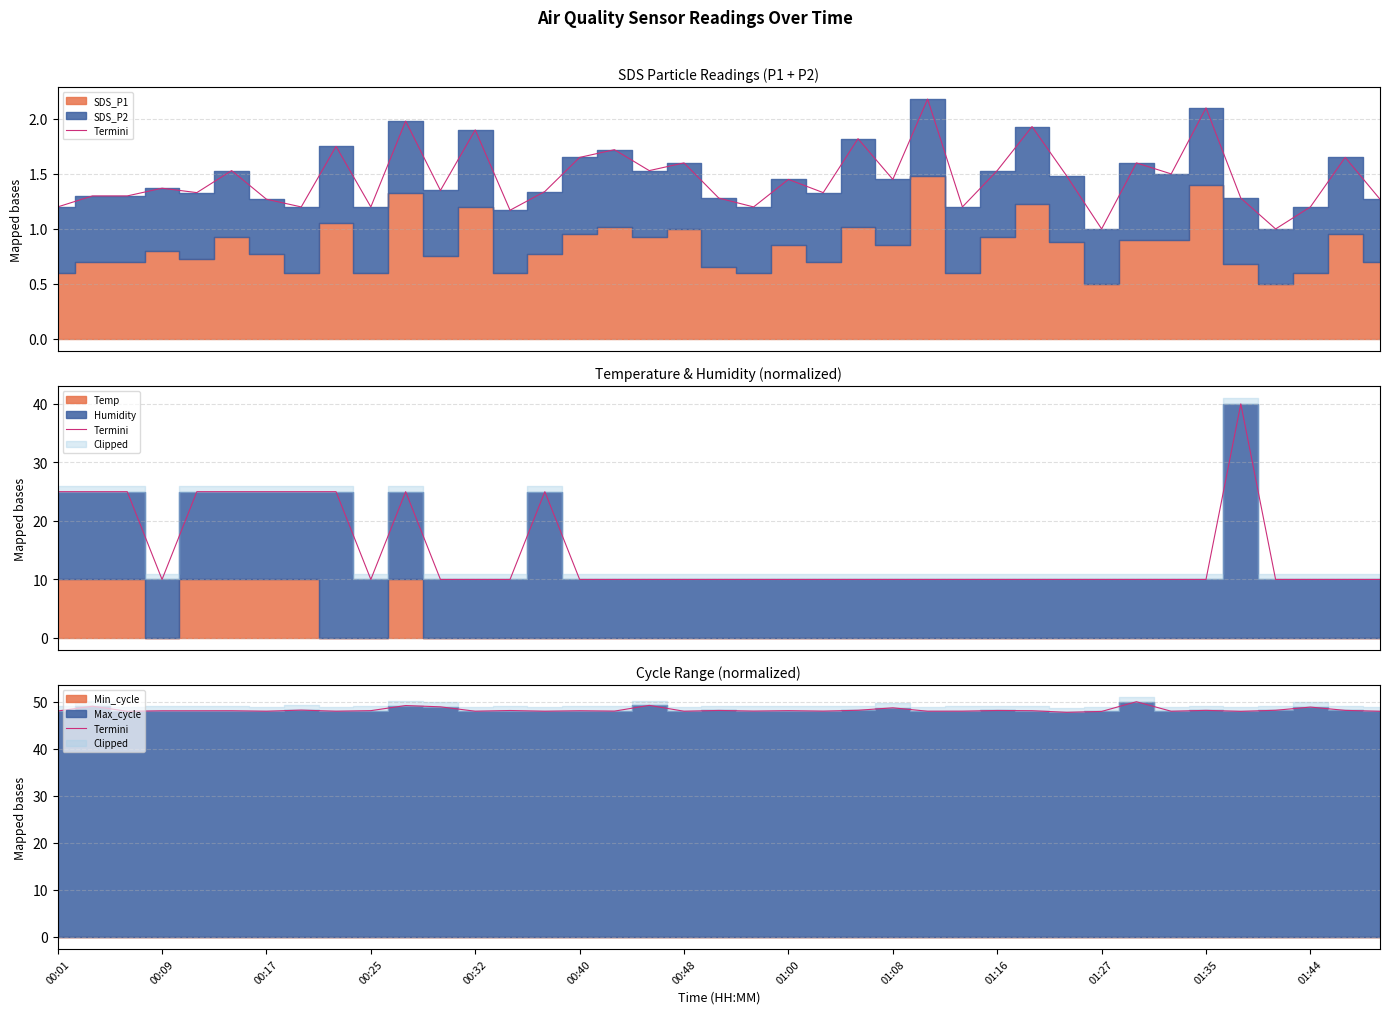

How many values exceed 48?

26